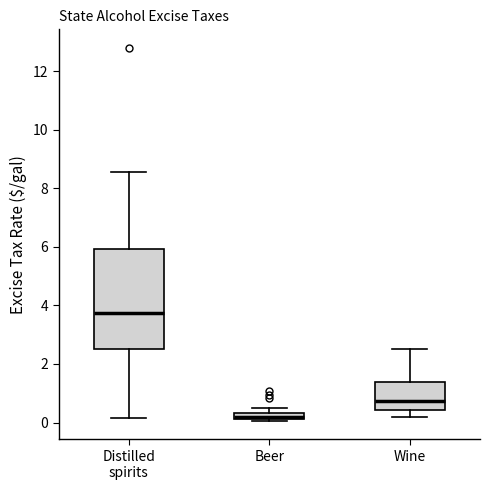

Comparing the boxes themselves (not the whiskers), which one is the tallest?

Distilled spirits